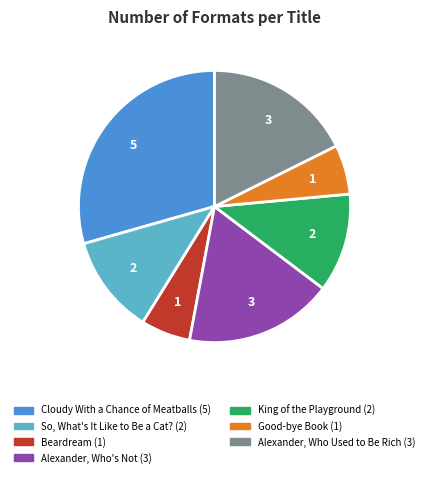

Approximately how many times larger is the value at Beardream compared to So, What's It Like to Be a Cat??

0.5